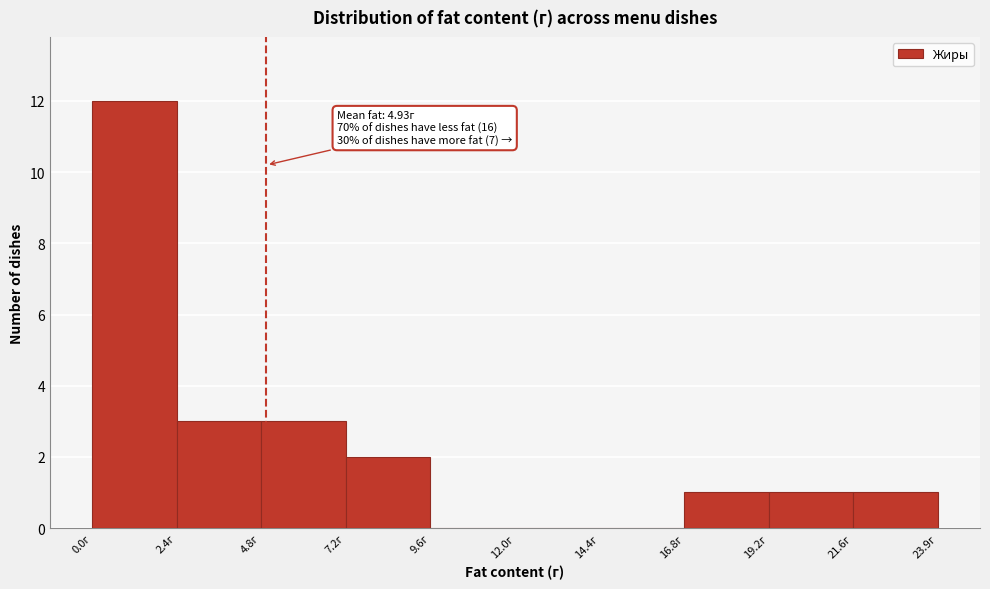

Over which range of the x-axis is the bar tallest?

0.0 to 2.5